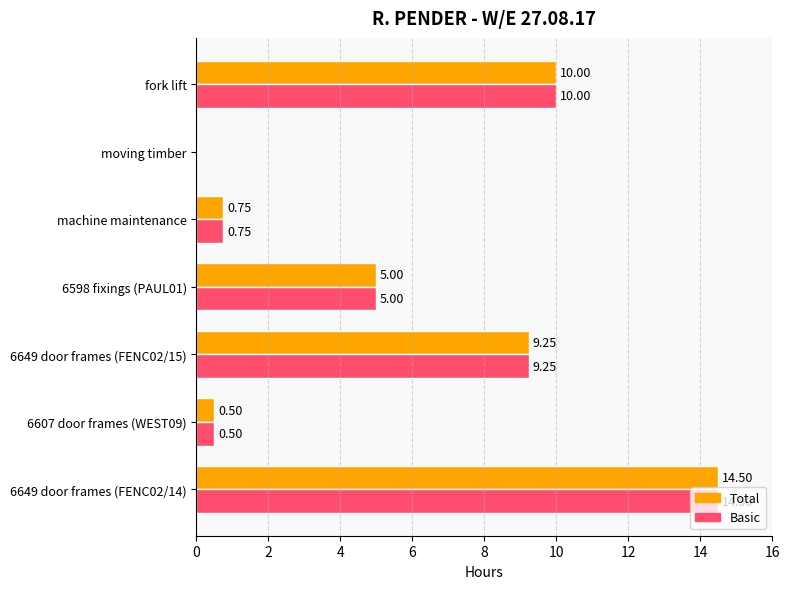

At which category is the sum across all series the highest?

6649 door frames (FENC02/14)